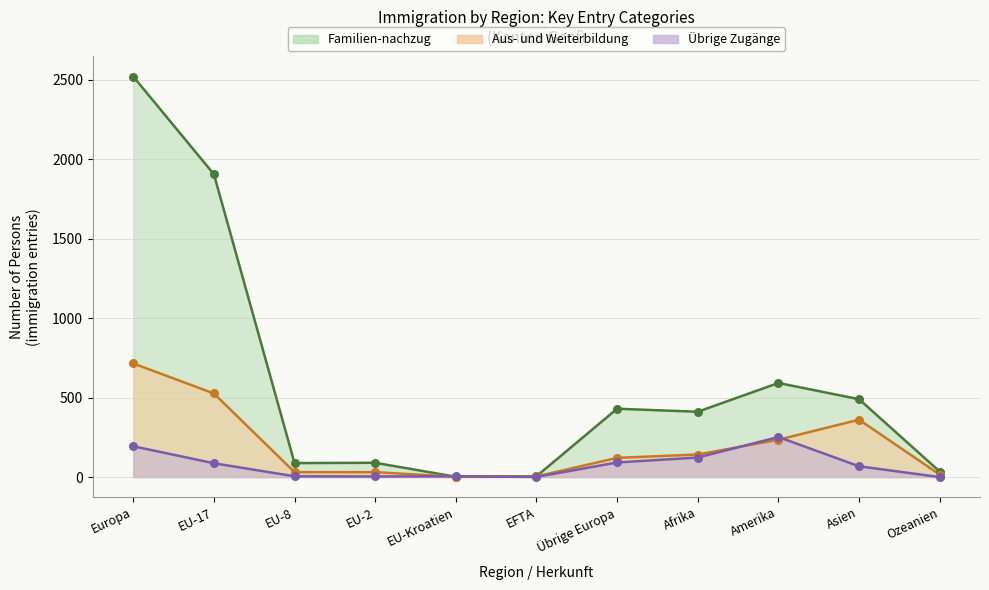

Which series reaches the maximum Y coordinate?

Familien-nachzug